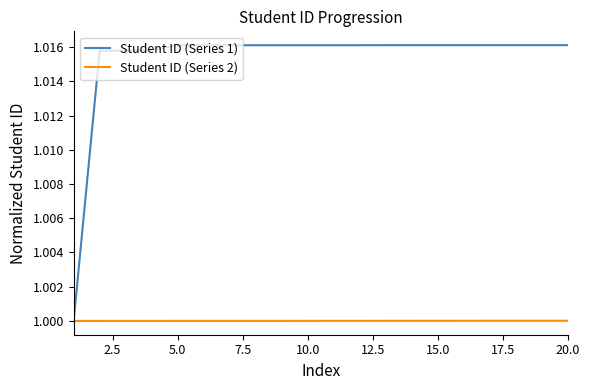

Which series has the largest total across all categories?

Student ID (Series 1)